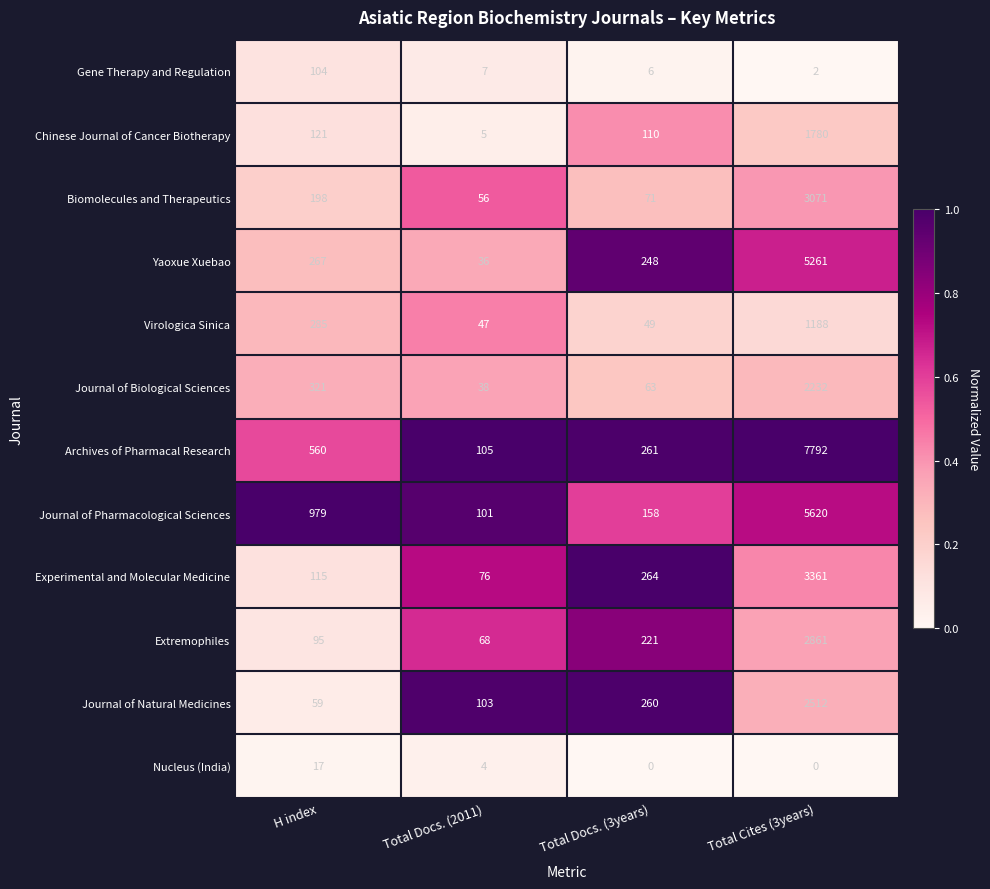

The value of Virologica Sinica at Total Cites (3years) is 804. True or false?

False